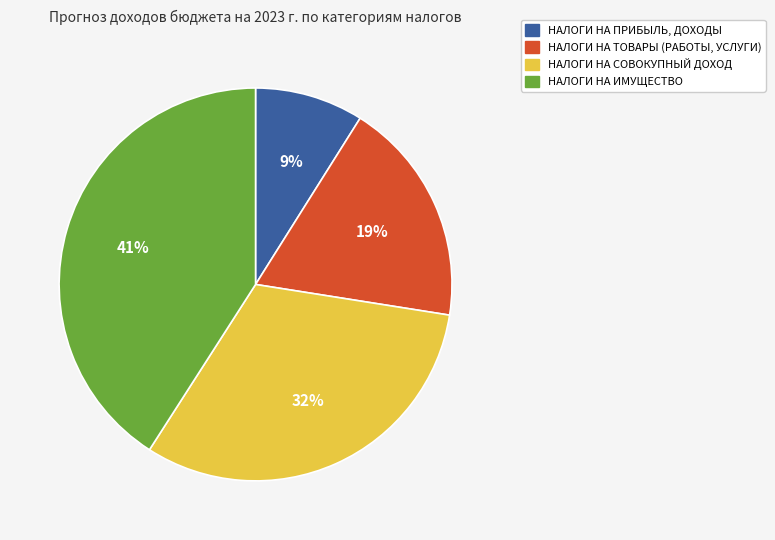

Is there any slice that represents more than half of the pie?

No